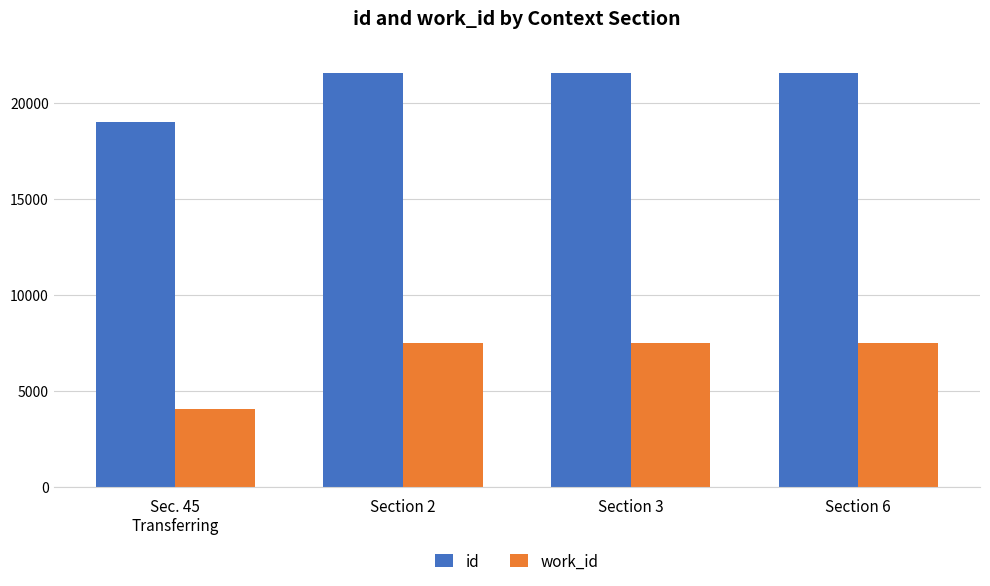

What is the label of the 2nd bar from the right?

Section 3